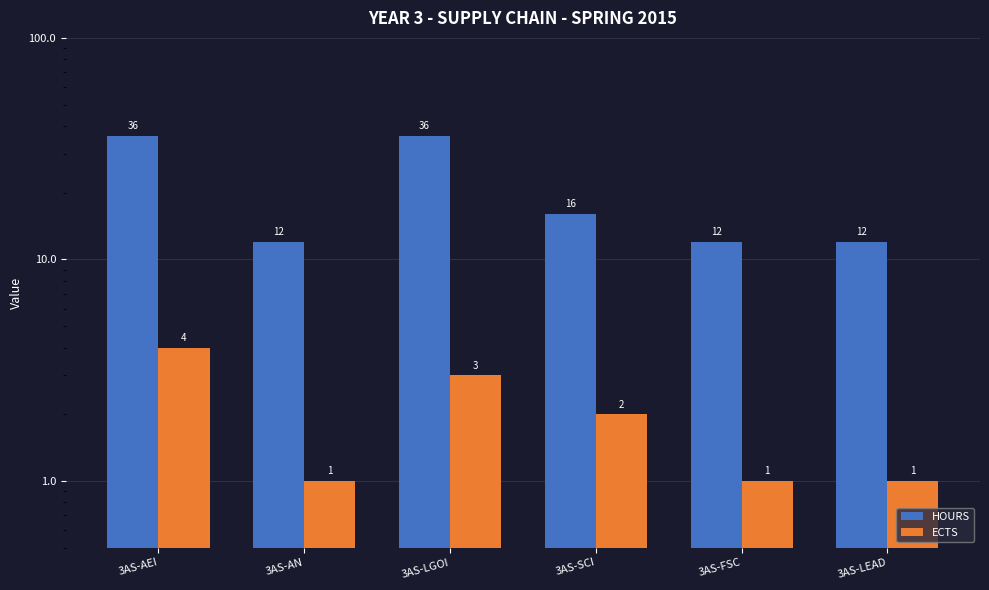

What is the label of the 3rd bar from the left?

3AS-LGOI